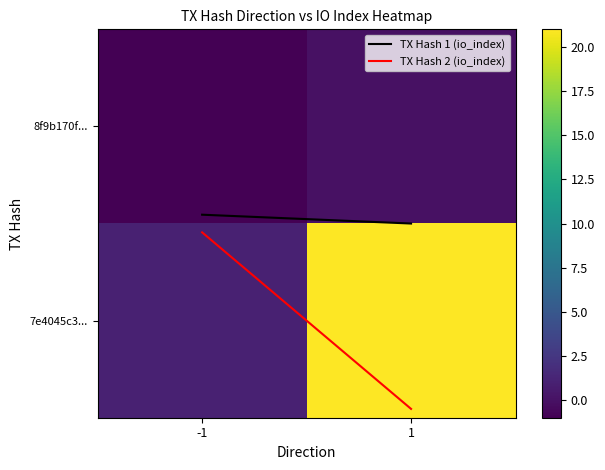

What is the maximum value shown in the chart?

21